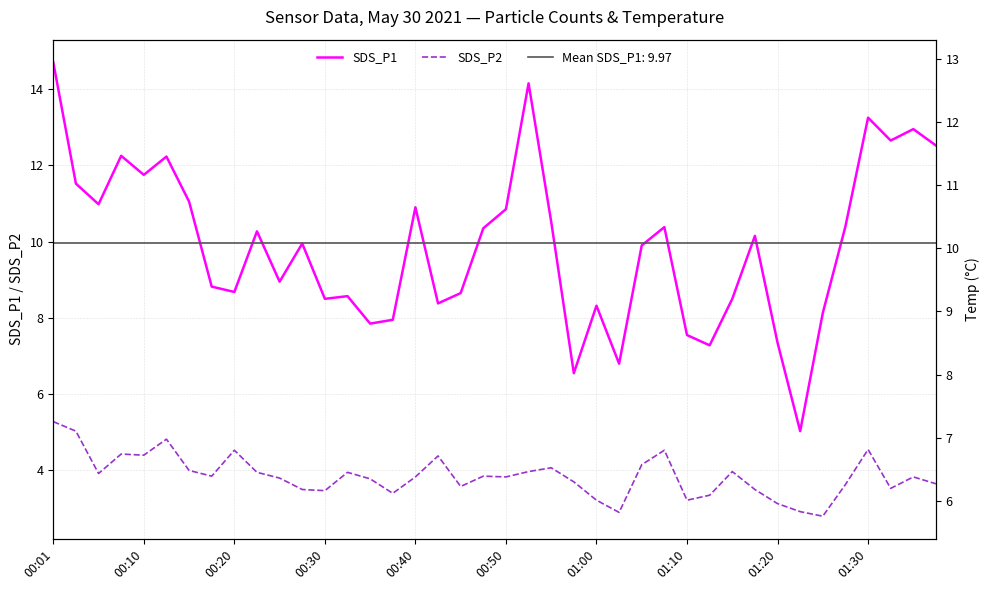

True or false: SDS_P2 and SDS_P1 cross at least once.

False